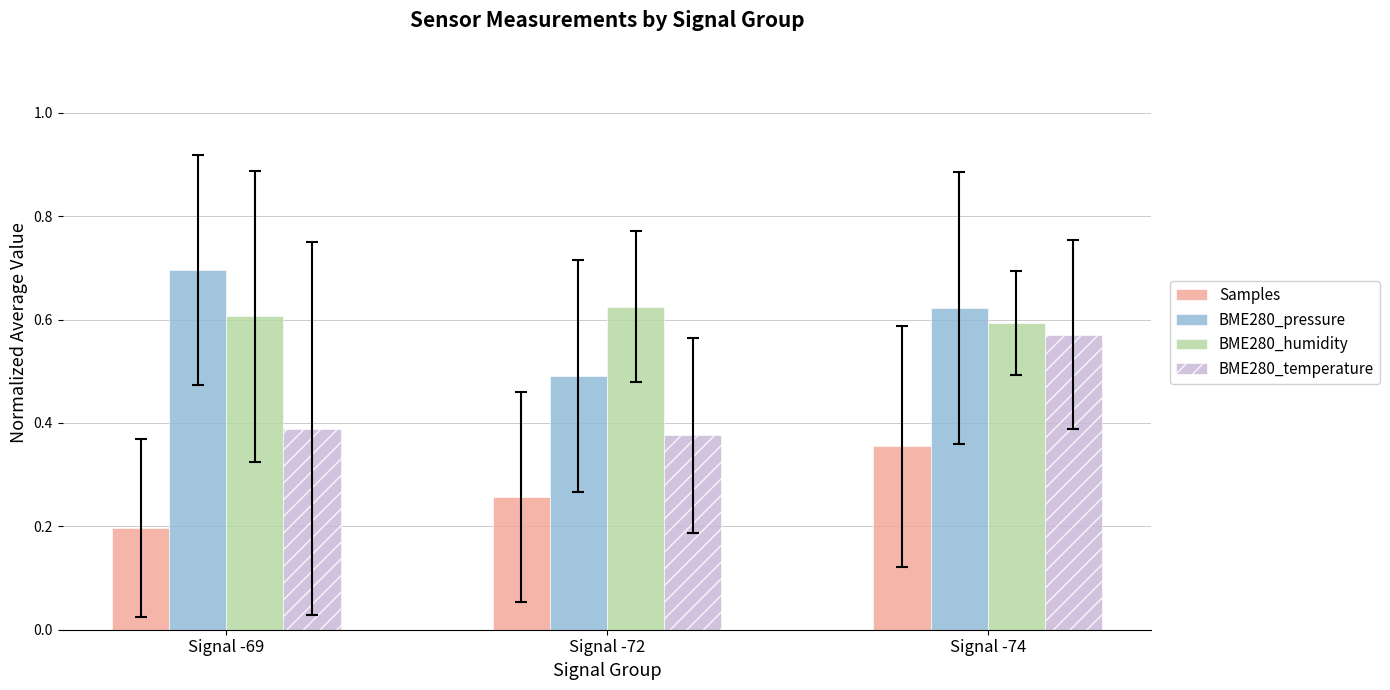

Between Signal -72 and Signal -74, which series saw the biggest shift?

BME280_temperature